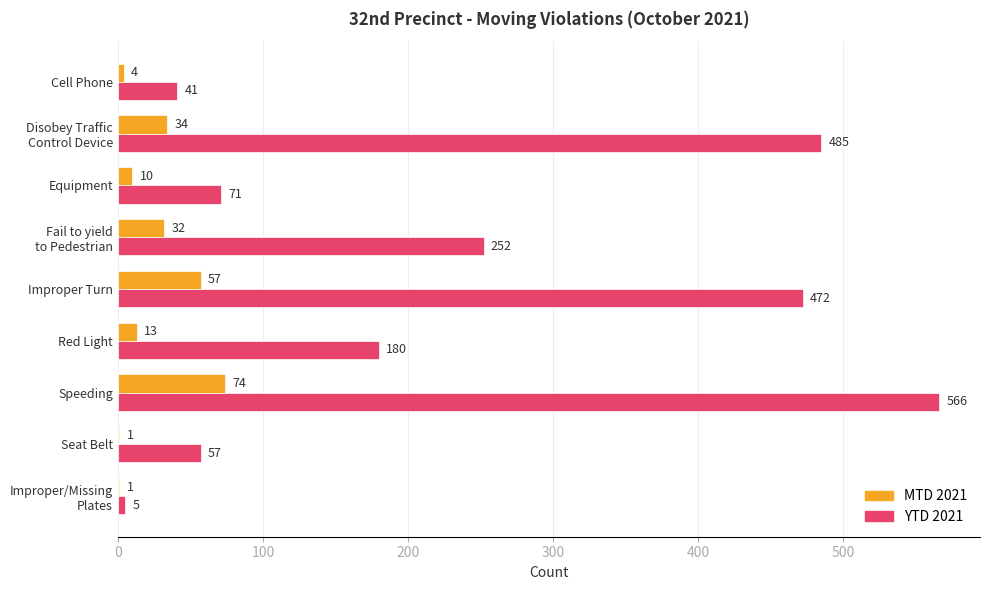

What is the maximum value shown in the chart?

566